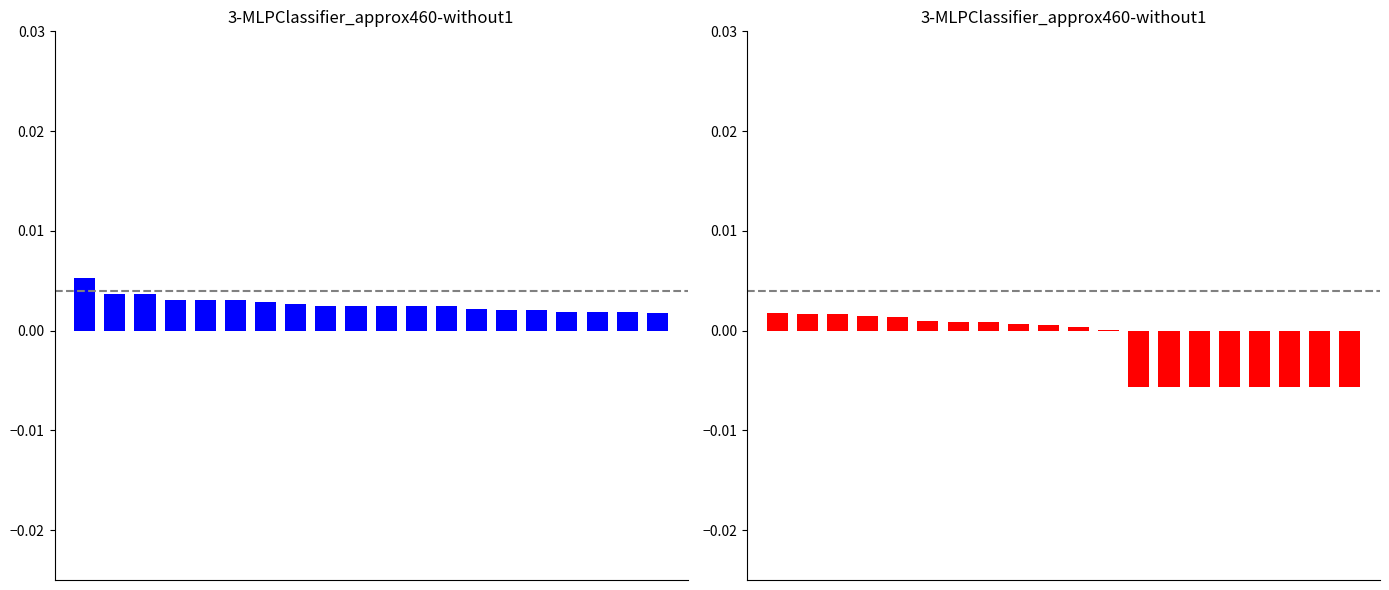

The Rating (Red) series shows -0.0 at 14. True or false?

False